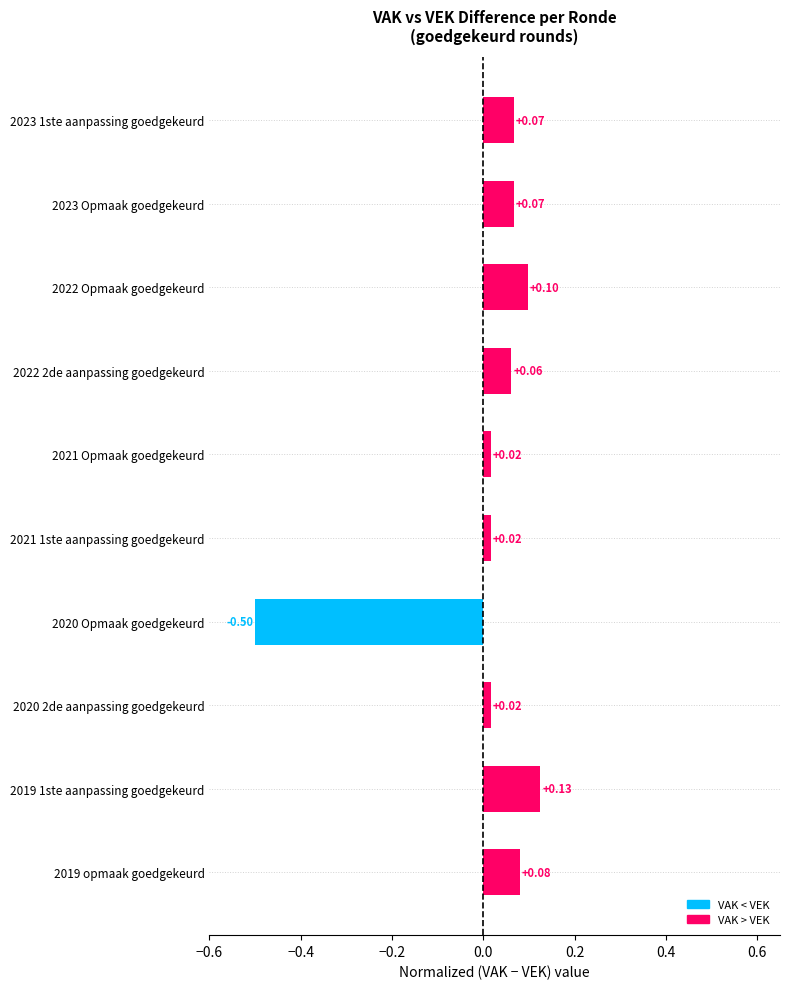

What is the difference between the second highest and second lowest values?

0.1